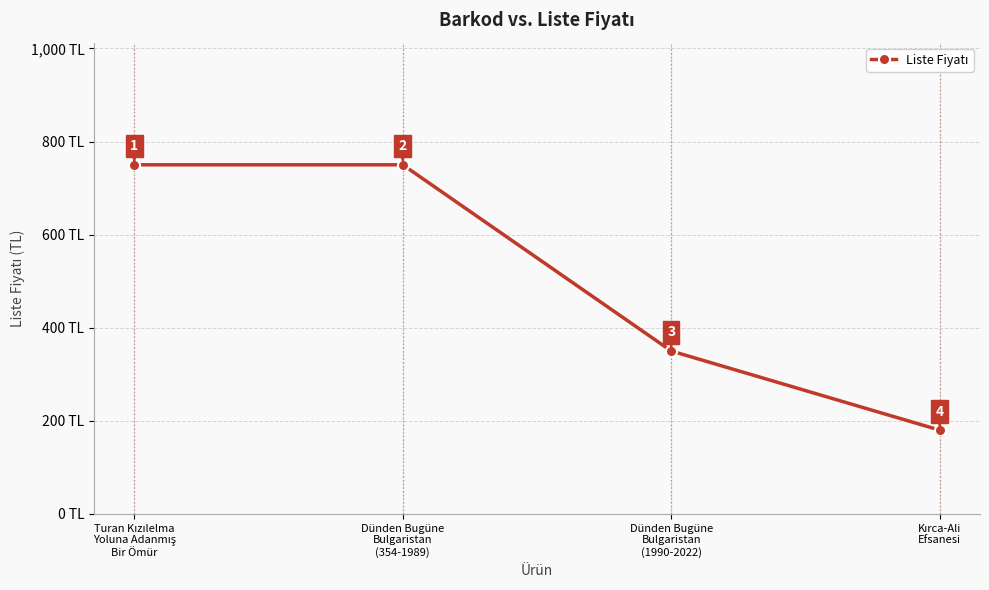

True or false: there are more than 1 points higher than both neighbors.

False